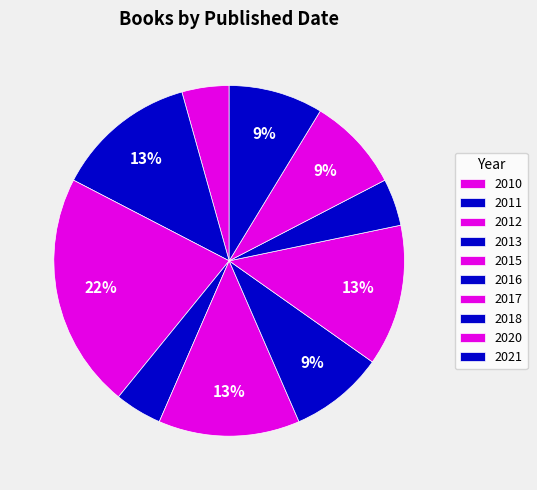

Count the number of slices in the pie.

10